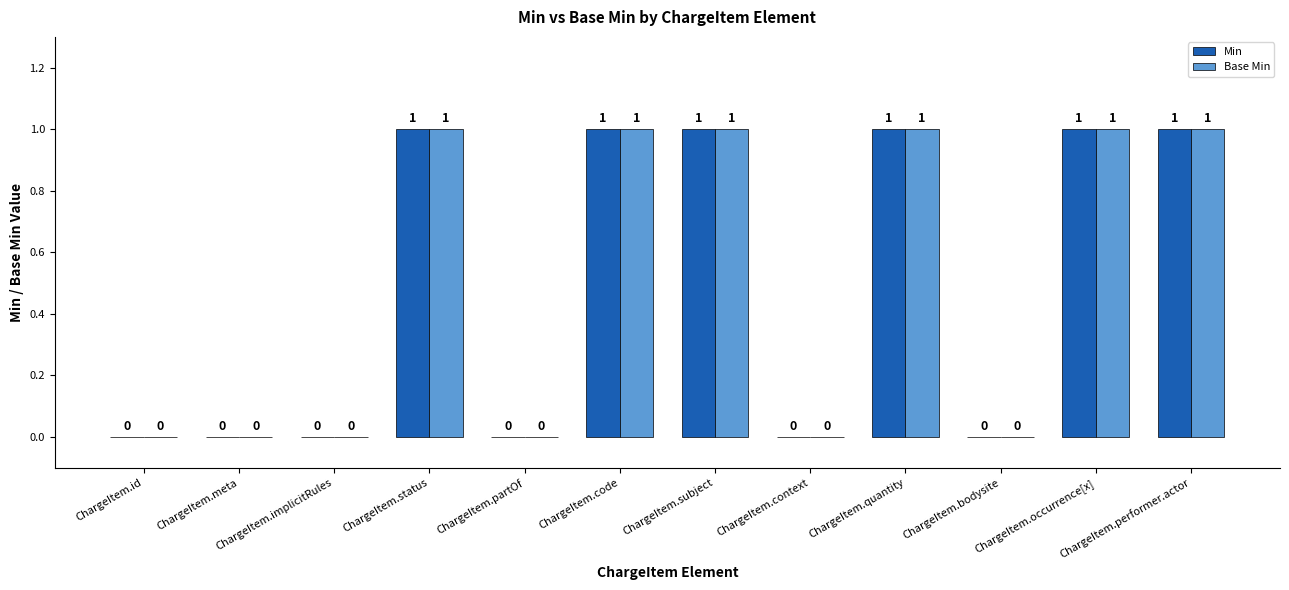

Is it true that Min equals 0 at ChargeItem.context?

True